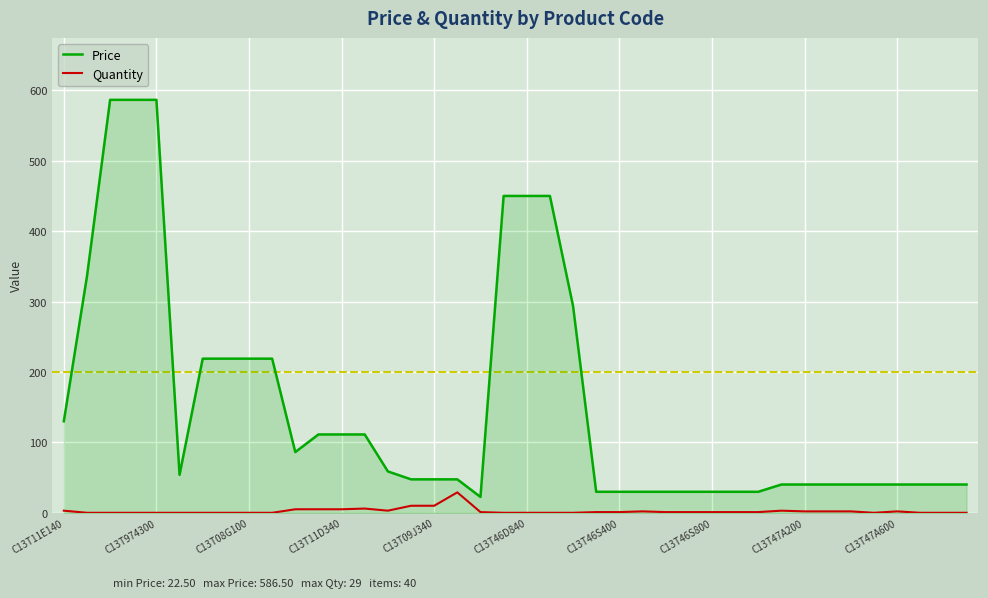

Which series has the largest total across all categories?

Price